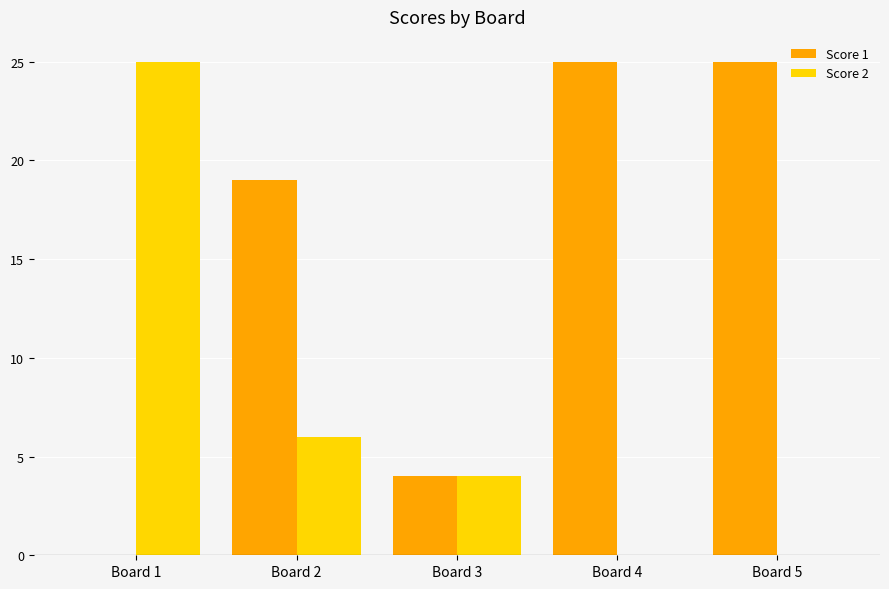

What are all the series names shown in the legend?

Score 1, Score 2